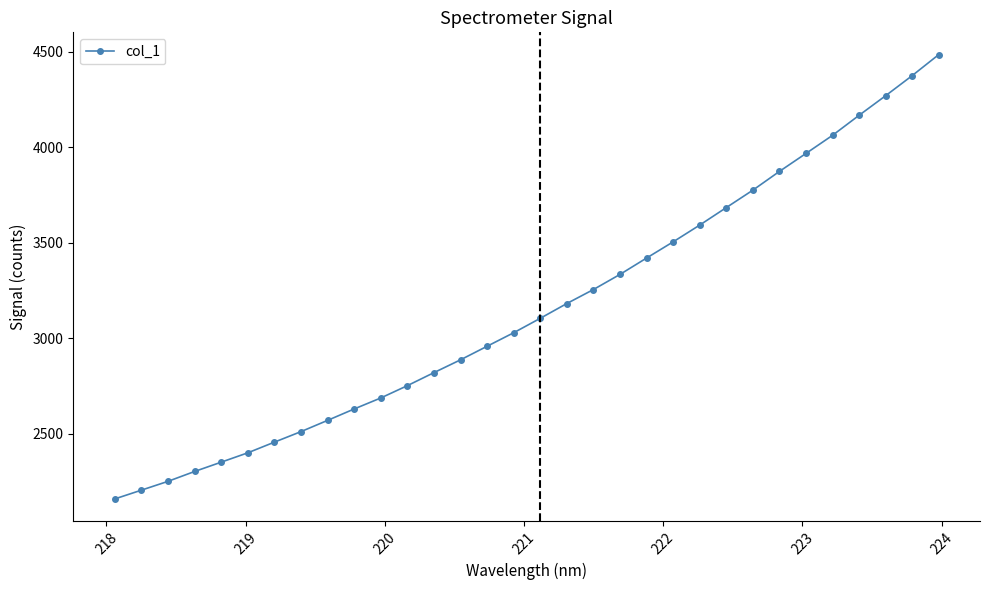

How many series are shown in this chart?

1